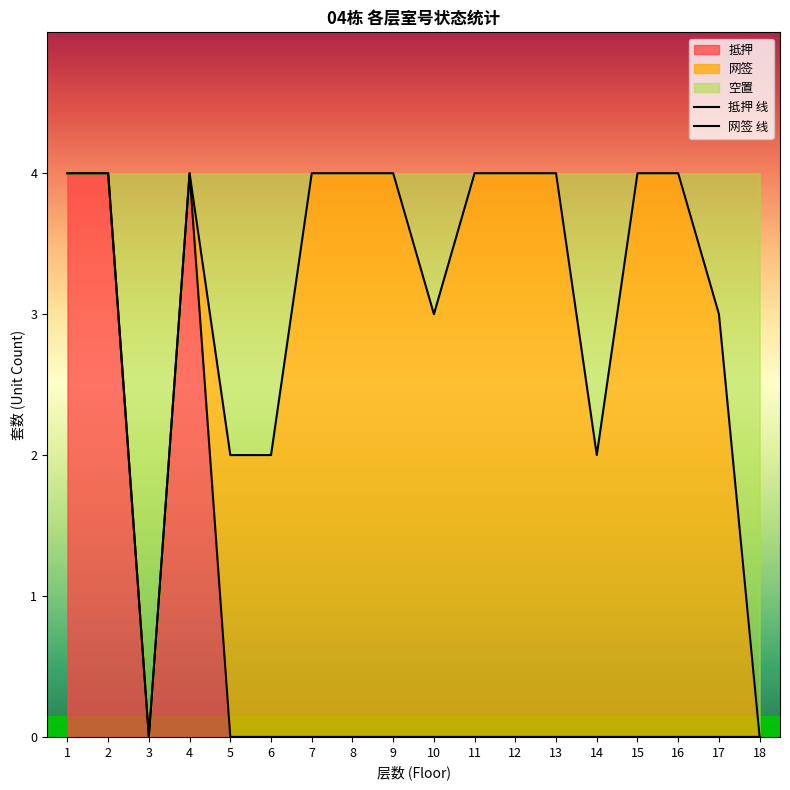

The 抵押 series shows 2 at 6. True or false?

False